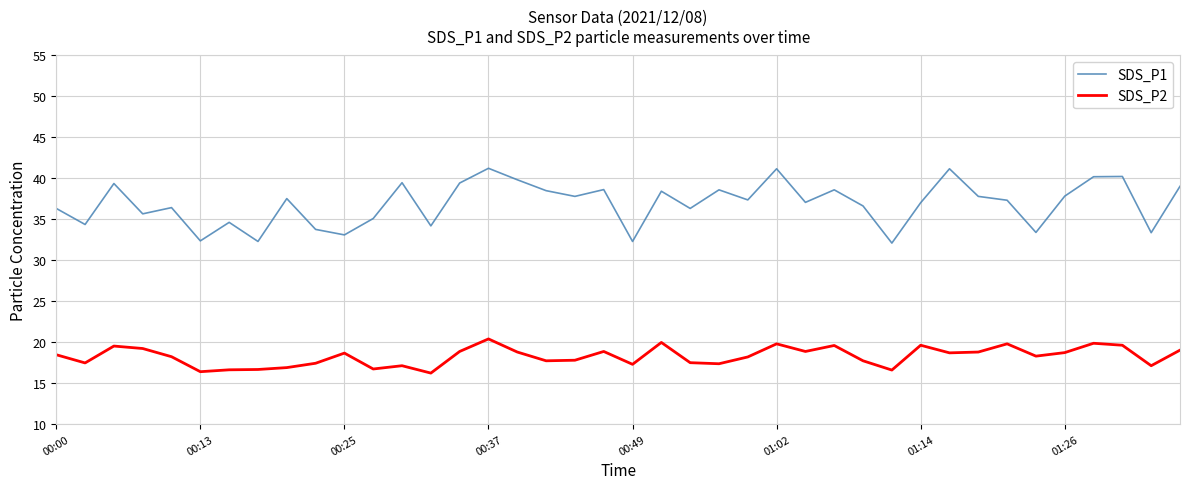

What is the difference between the second highest and second lowest values in the SDS_P2 series?

3.6